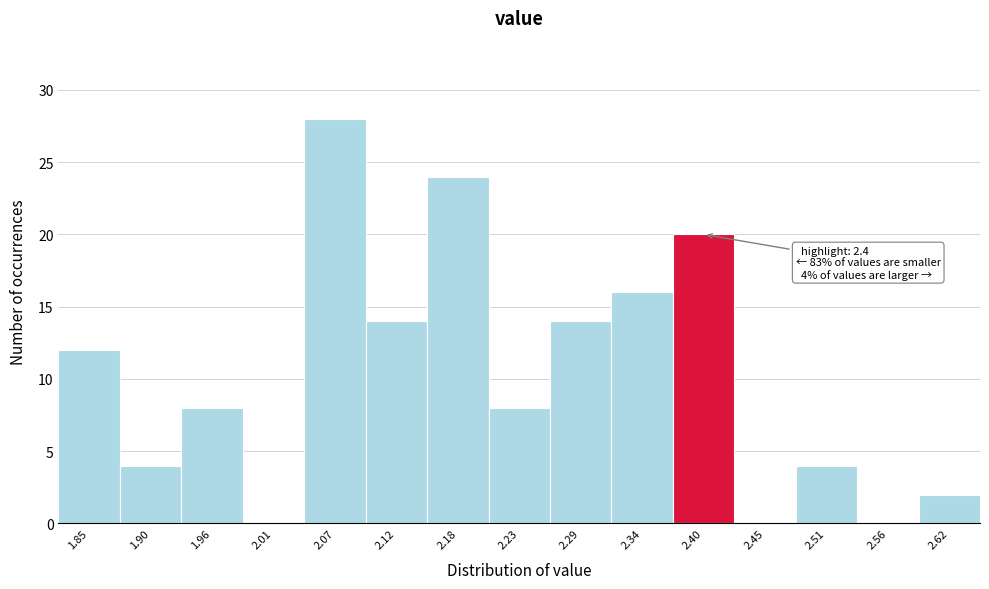

Reading left to right, list all the values displayed in this chart.

1.85=12	1.90=4	1.96=8	2.01=0	2.07=28	2.12=14	2.18=24	2.23=8	2.29=14	2.34=16	2.40=20	2.45=0	2.51=4	2.56=0	2.62=2